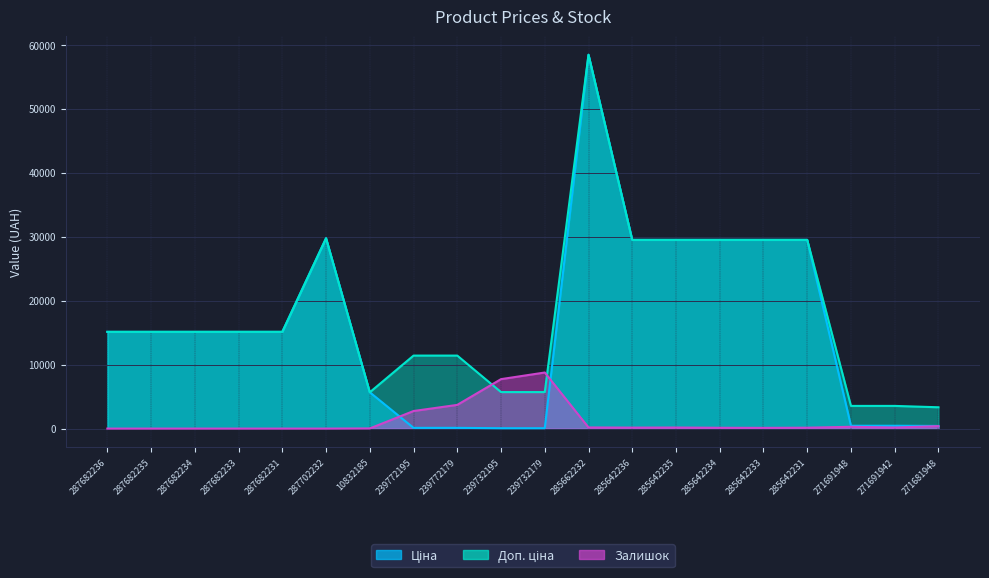

What is the label of the 11th point from the right?

239732195